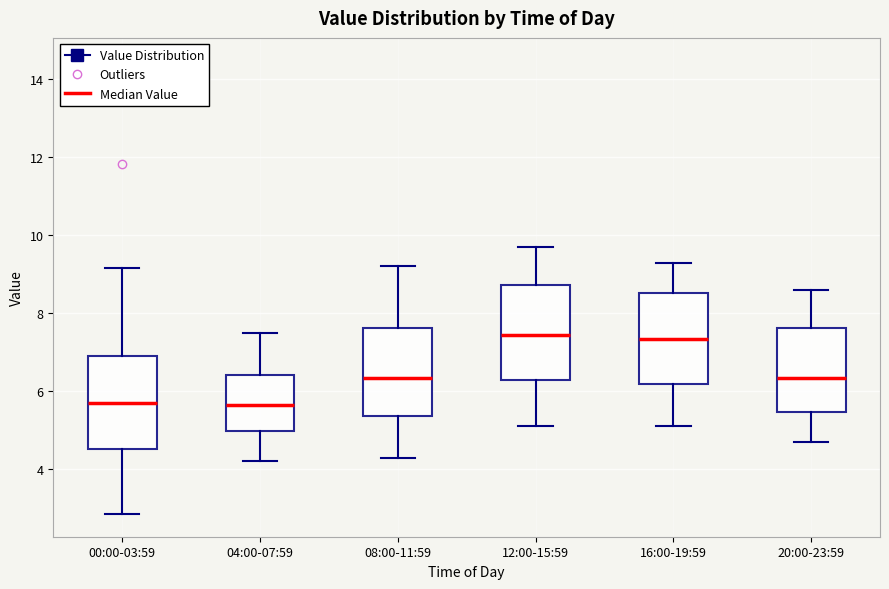

Reading left to right, read every box against the y-axis: the position of its median line, the range the box covers, and the ends of its whiskers. The values are not printed on the chart, so give them approximately, as read against the axis.

00:00-03:59: median 5.6, box 4.6 to 6.8, whiskers 2.8 to 9.2
04:00-07:59: median 5.6, box 5.0 to 6.4, whiskers 4.2 to 7.6
08:00-11:59: median 6.4, box 5.4 to 7.6, whiskers 4.4 to 9.2
12:00-15:59: median 7.4, box 6.2 to 8.8, whiskers 5.2 to 9.8
16:00-19:59: median 7.4, box 6.2 to 8.6, whiskers 5.2 to 9.4
20:00-23:59: median 6.4, box 5.4 to 7.6, whiskers 4.8 to 8.6